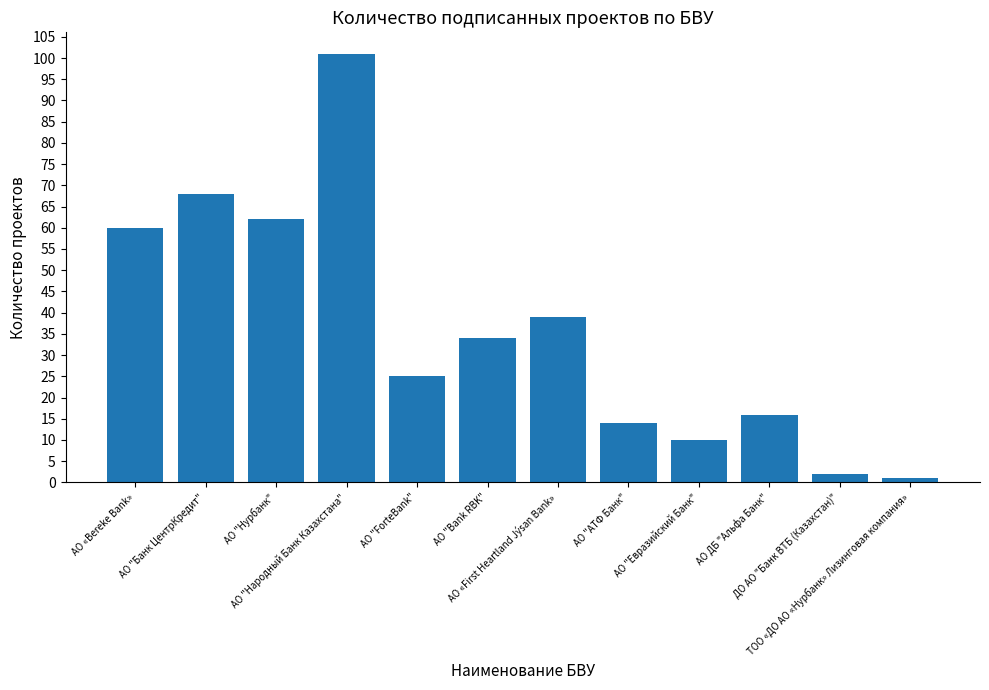

What is the label of the 3rd bar from the right?

АО ДБ "Альфа Банк"